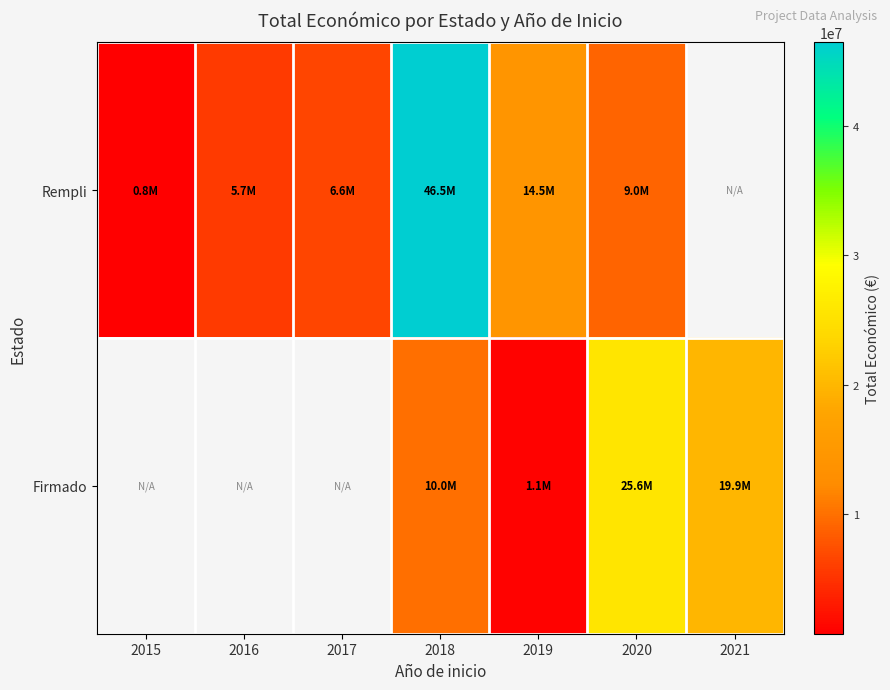

How many series are shown in this chart?

2